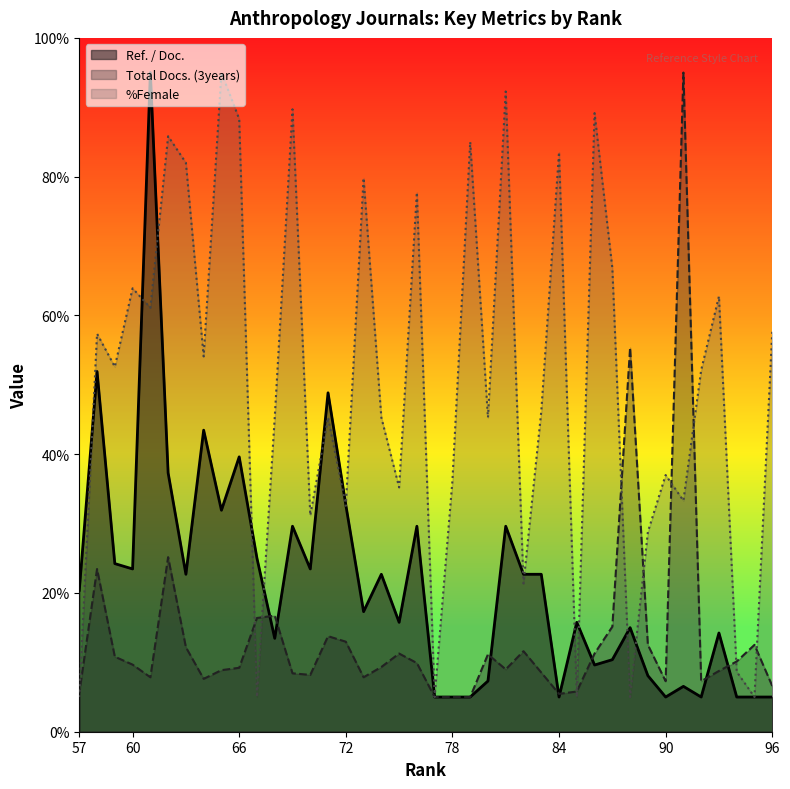

What is the difference between the highest and lowest values at 90?

32.0